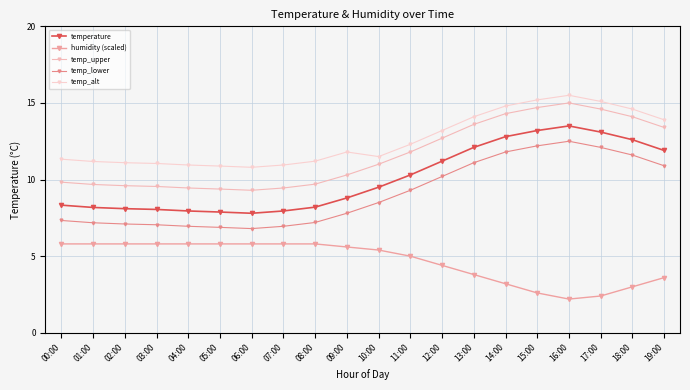

Rank the series at 00:00 from highest to lowest value.

temp_alt, temp_upper, temperature, temp_lower, humidity (scaled)